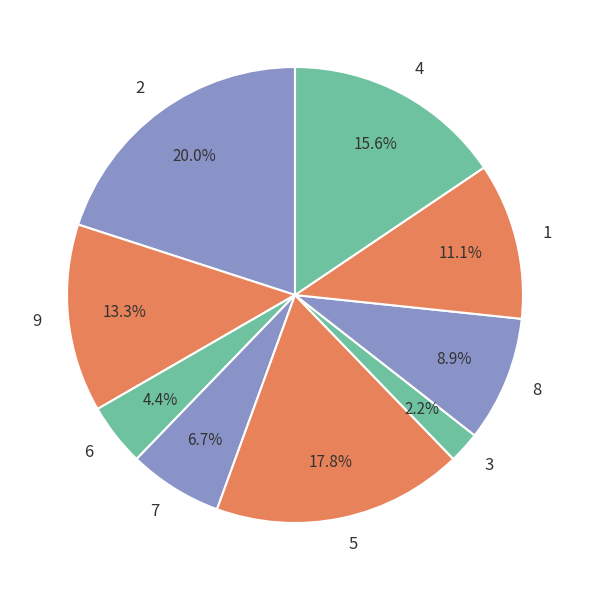

Do 8 and 1 together represent more than half of the pie?

No